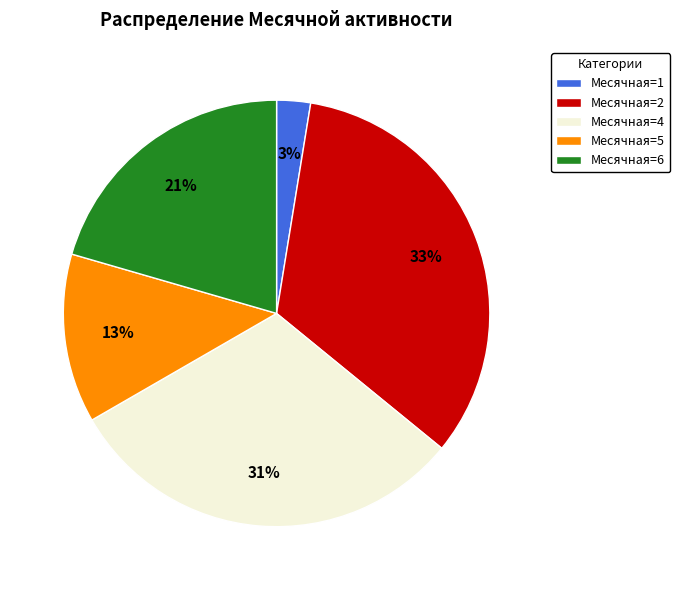

Combined, do Месячная=4 and Месячная=5 account for over 50%?

No